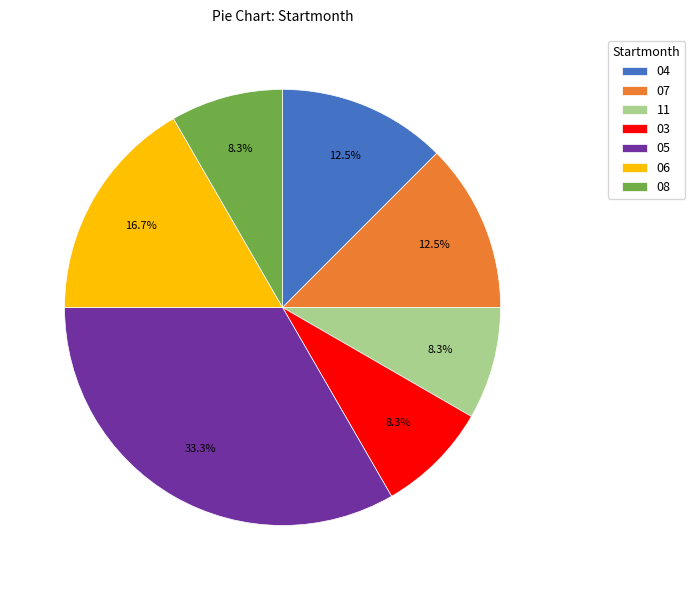

Which has a higher value, 08 or 06?

06